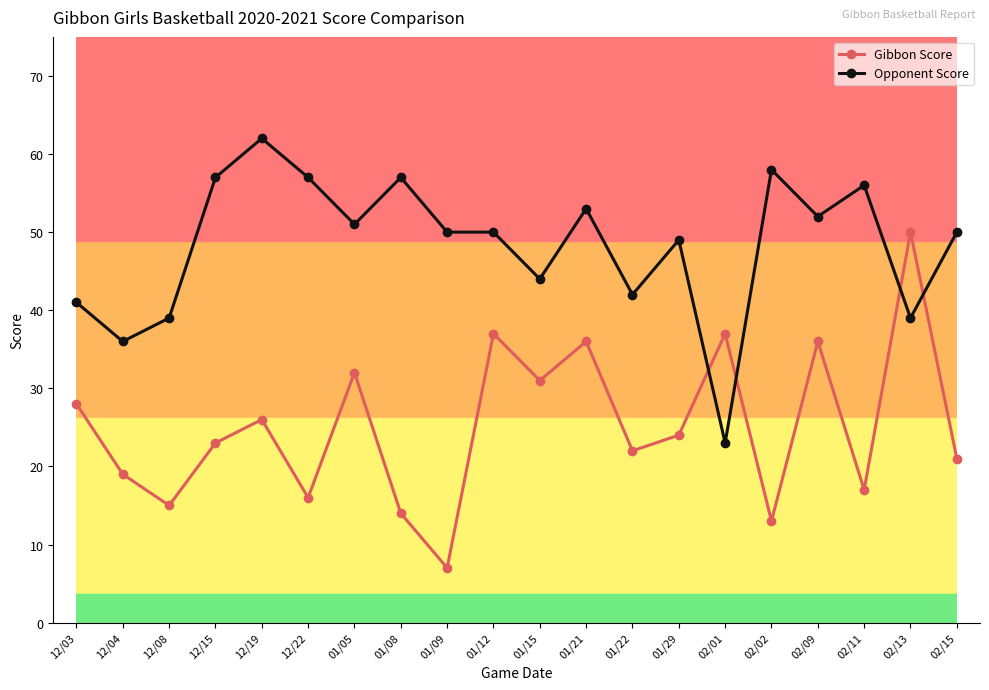

What is the sum of the Gibbon Score values at 01/21 and 12/03?

64